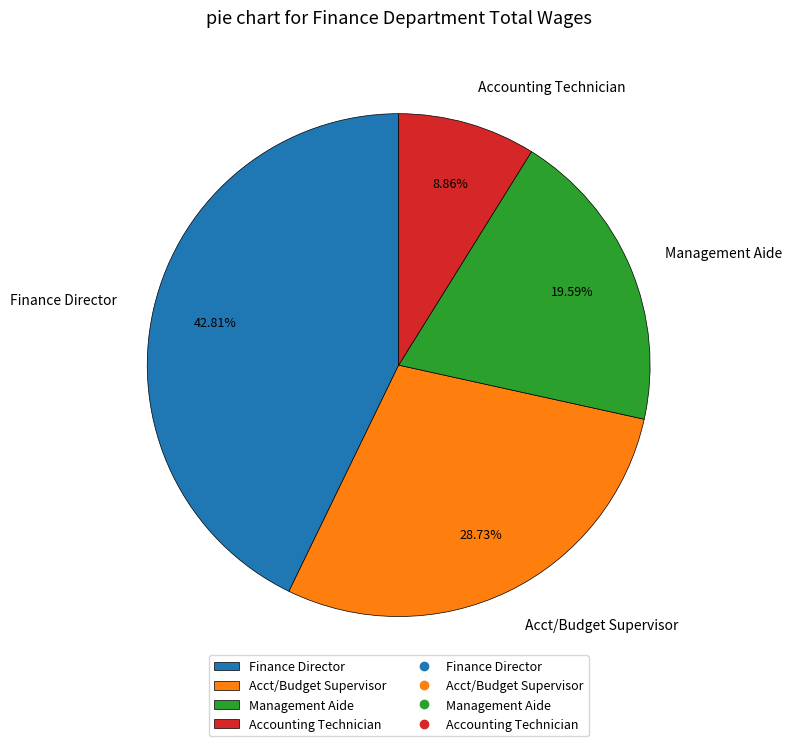

What is the ratio of the value at Acct/Budget Supervisor to the value at Finance Director?

0.7